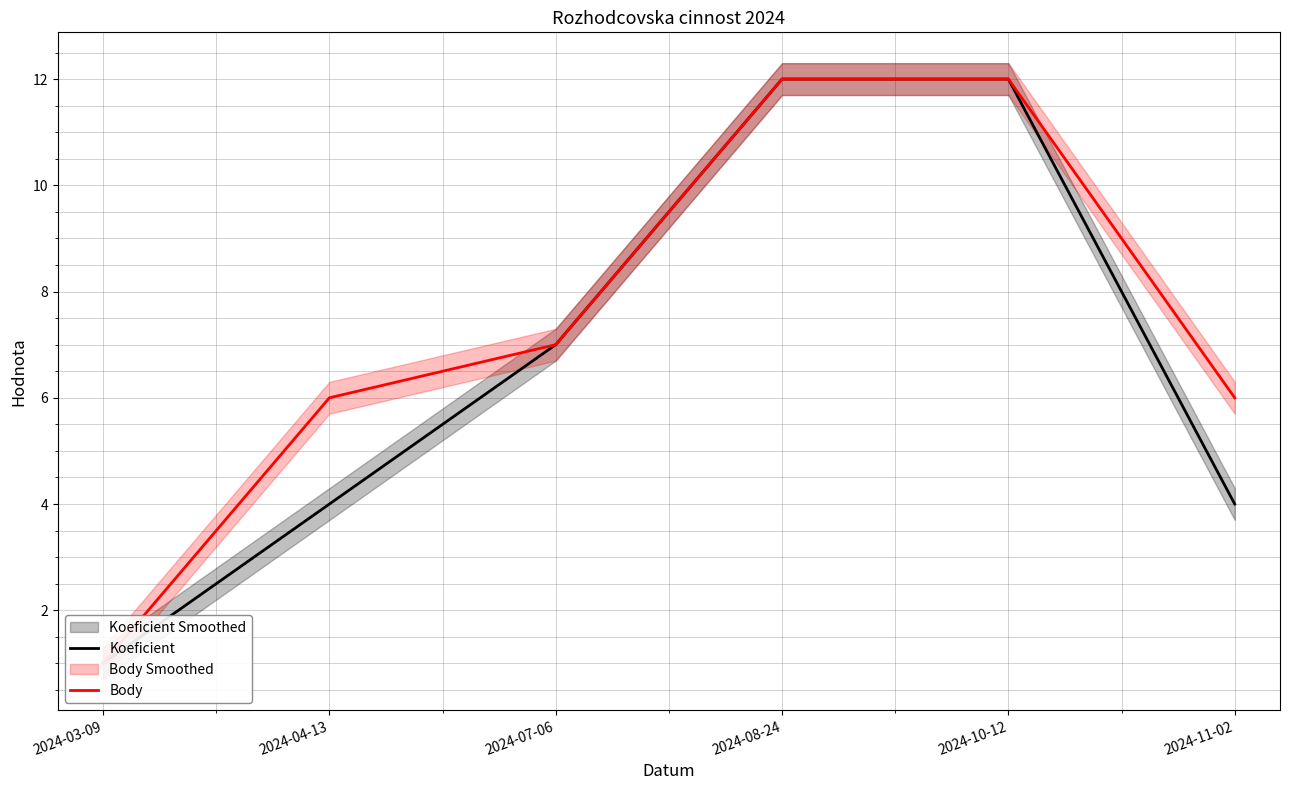

True or false: Body and Koeficient cross at least once.

False